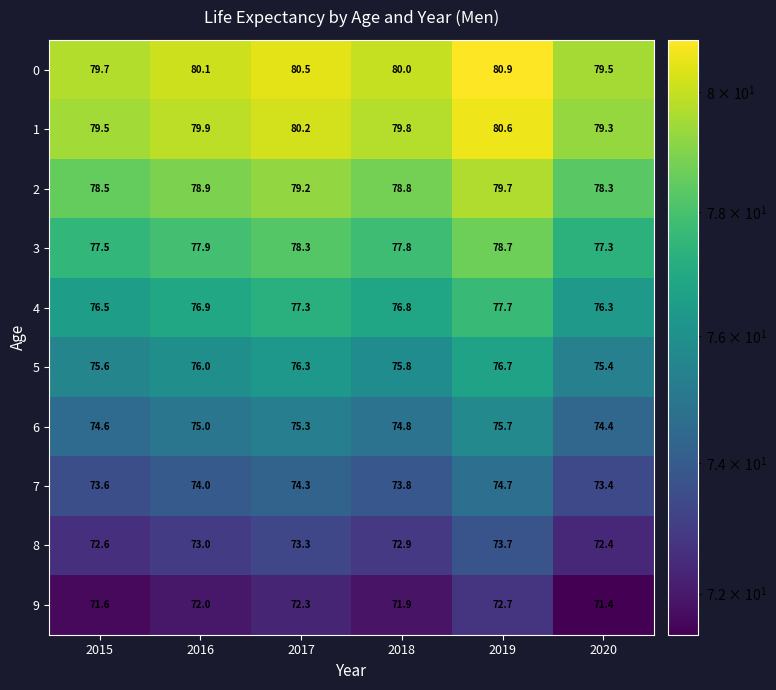

Where does the 0 series first go above 80?

2016